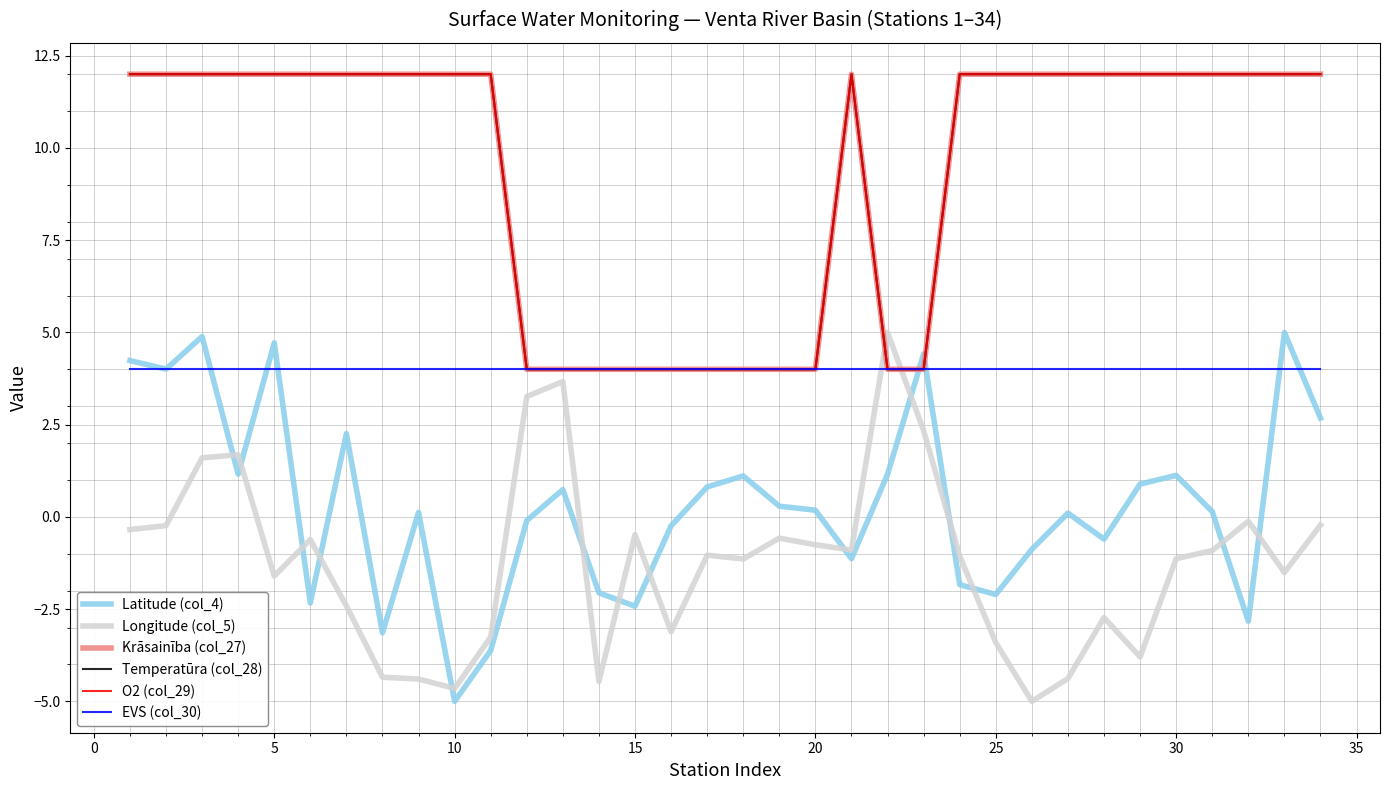

Is this an area chart (filled region under the line)?

No